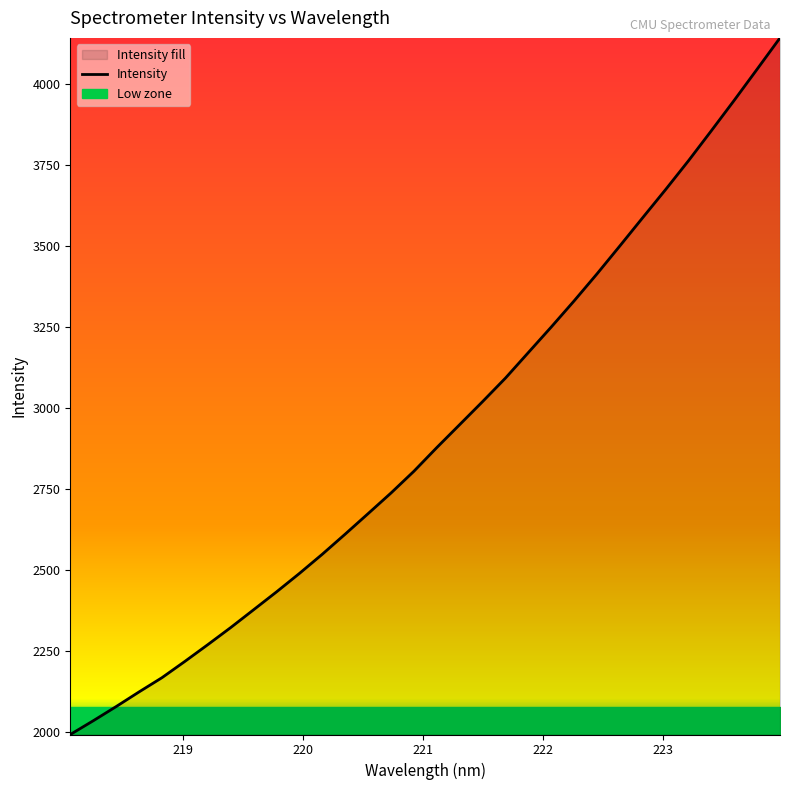

Reading right to left, transcribe all the data shown in this chart.

4144.0	4047.4	3951.4	3857.4	3764.6	3675.5	3588.7	3501.4	3414.9	3331.5	3250.6	3171.8	3092.9	3020.2	2949.1	2878.2	2805.0	2737.8	2674.1	2610.7	2548.6	2489.2	2432.1	2376.9	2321.9	2269.0	2217.3	2167.0	2123.0	2077.7	2033.8	1991.4